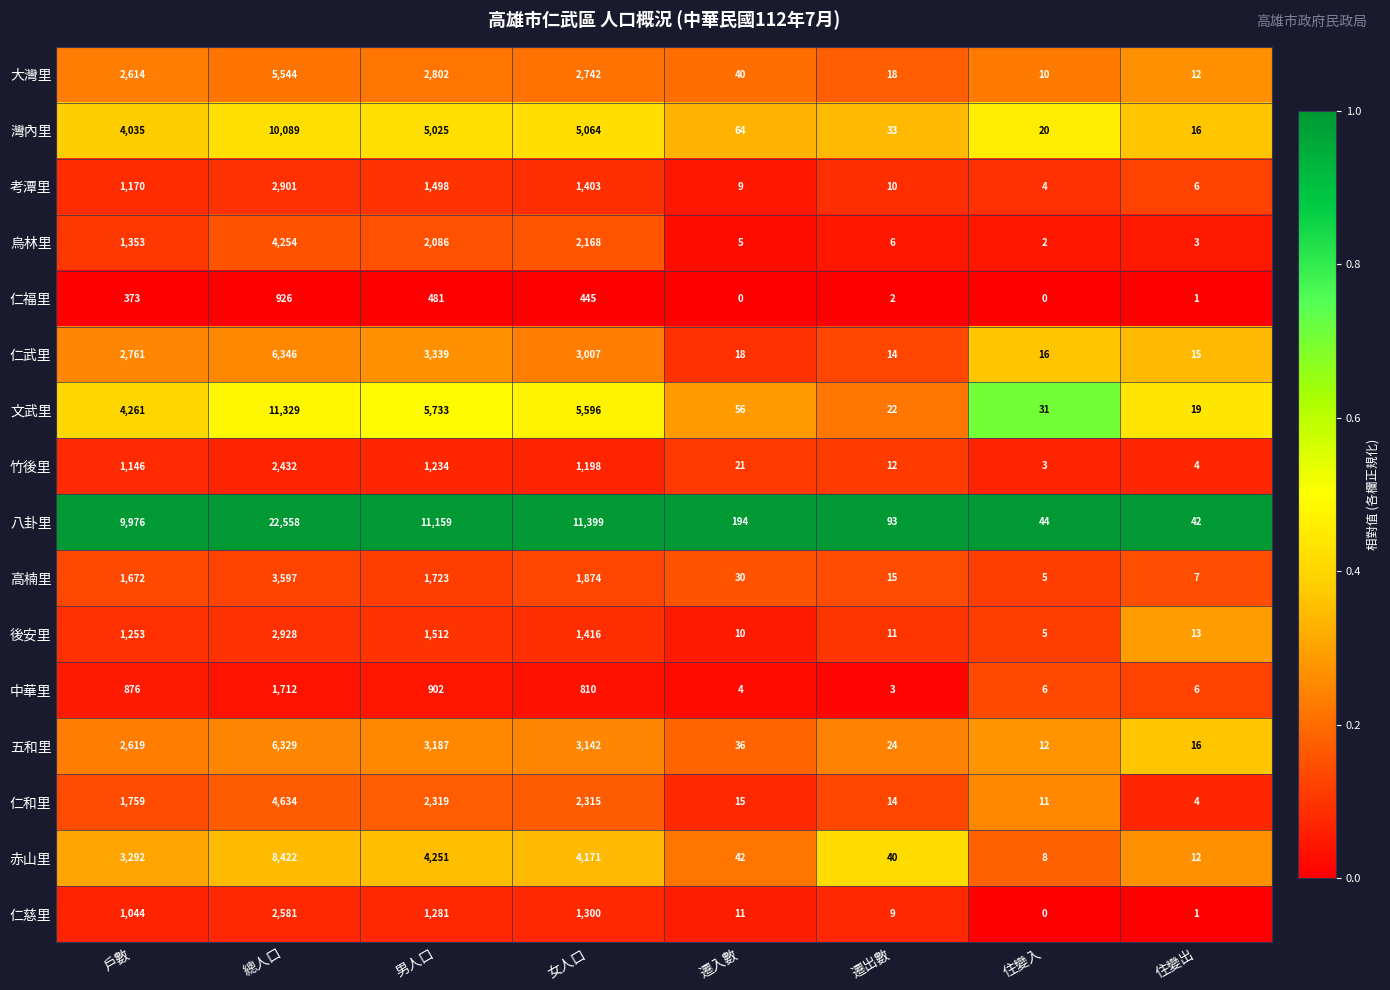

At which category is the sum across all series the highest?

總人口